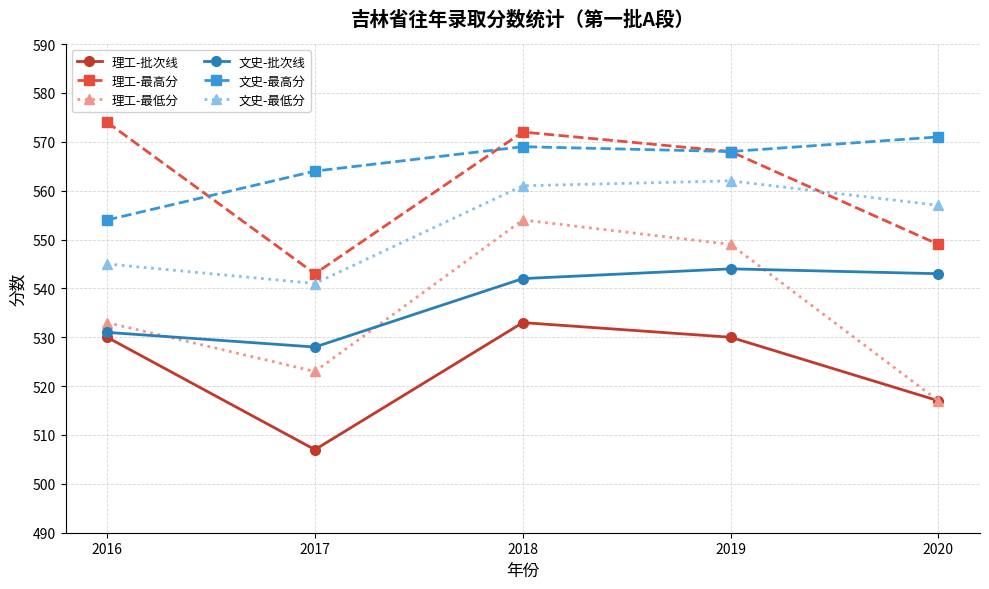

How many categories are shown in the chart?

5